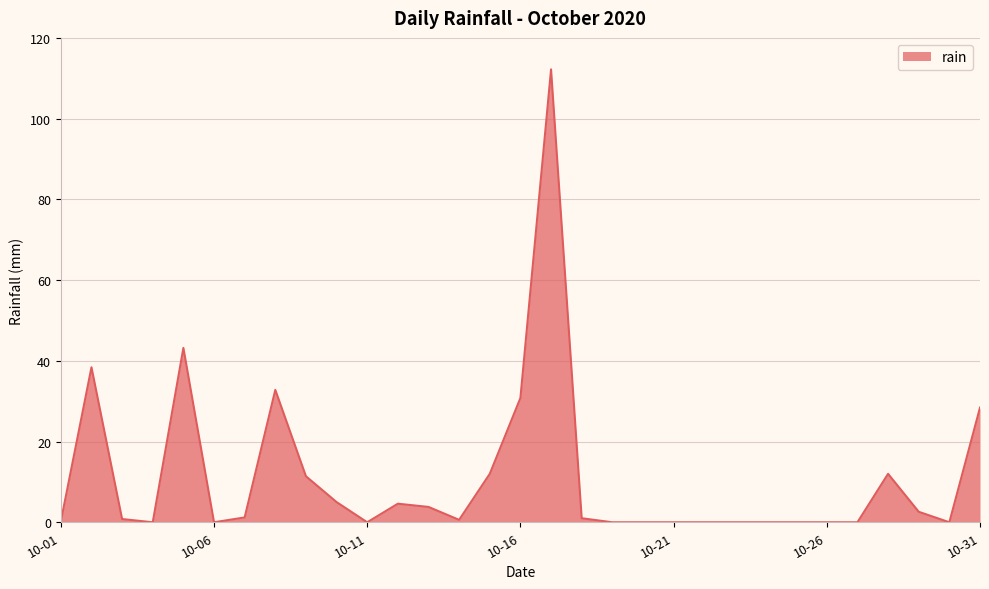

True or false: there are more than 1 points higher than both neighbors.

True